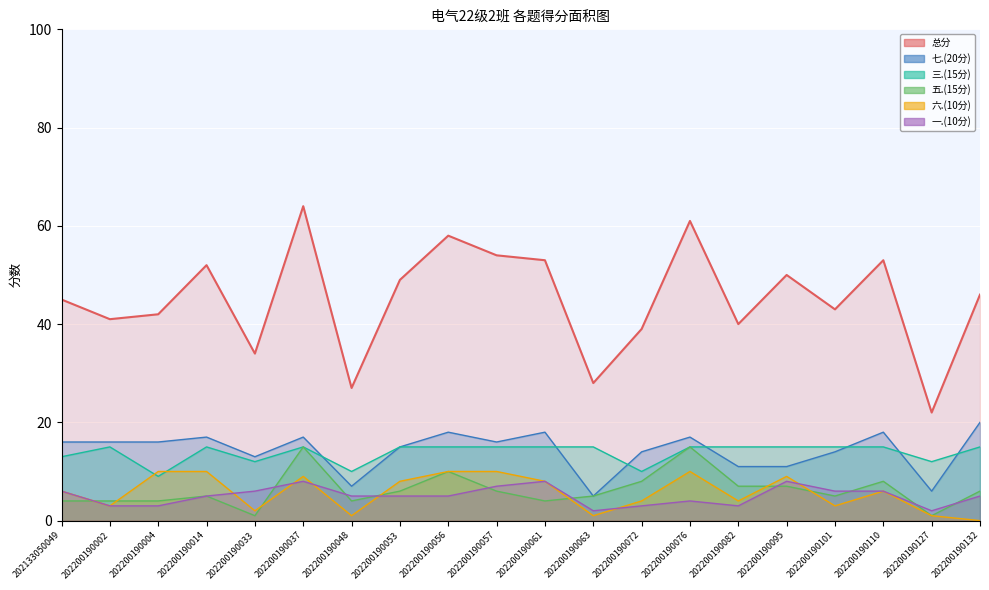

What is the average value of the 总分 series?

45